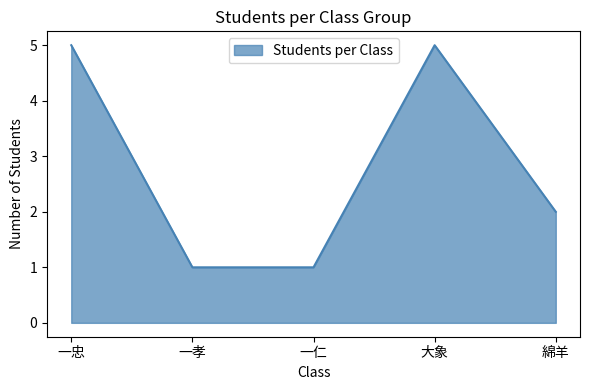

How many series are shown in this chart?

1